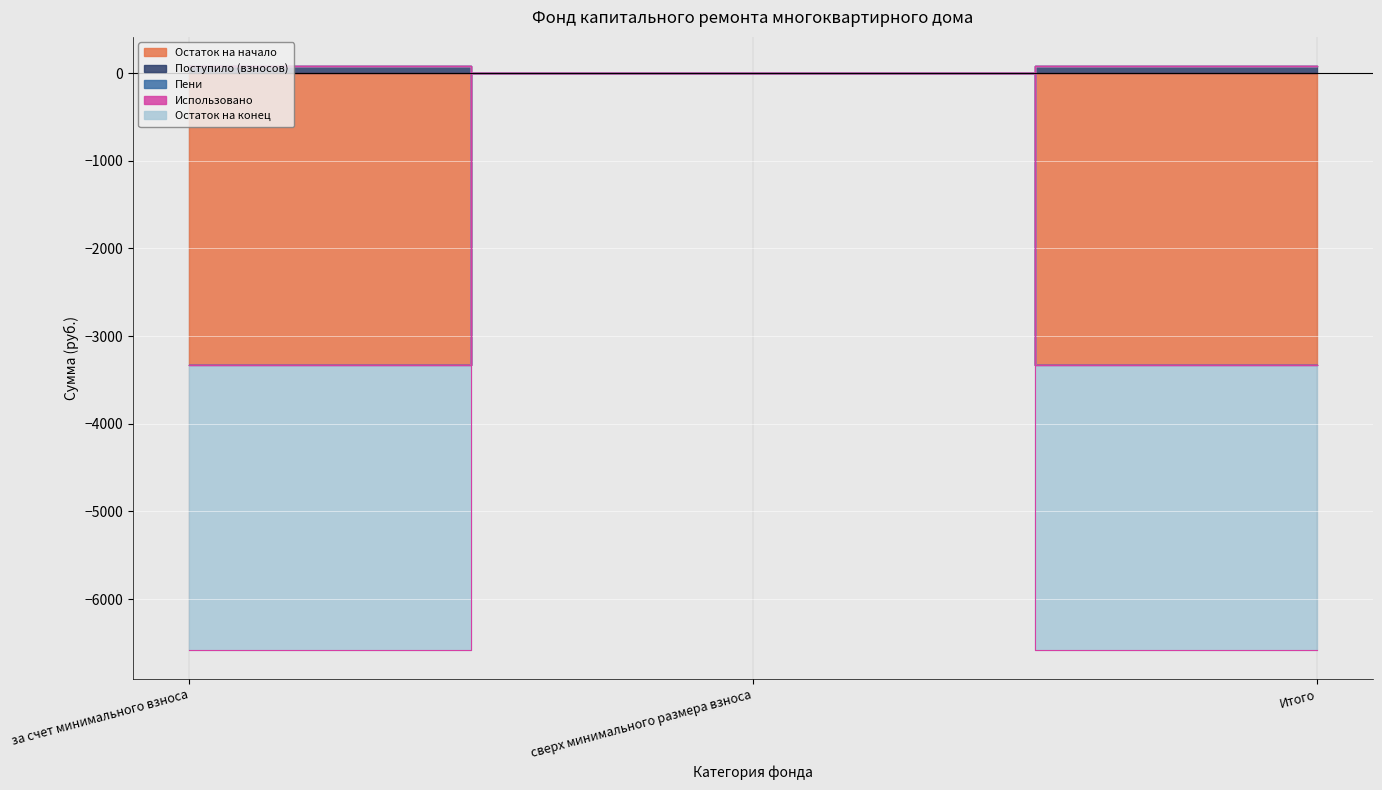

What is the difference between the highest and lowest values at за счет минимального взноса?

3408.6